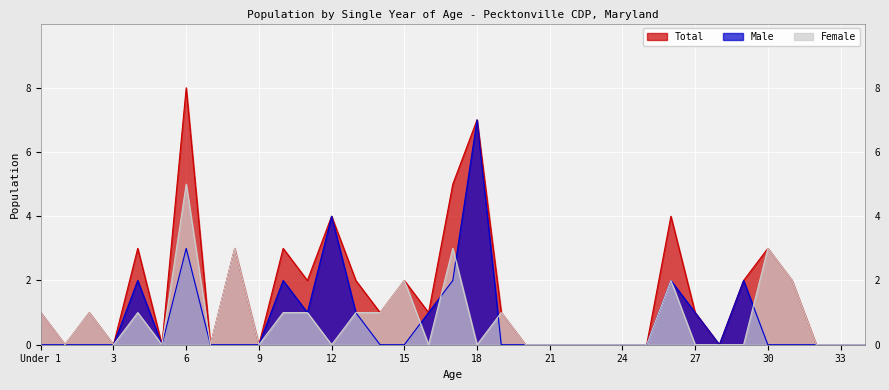

What position from the left is 17?

18